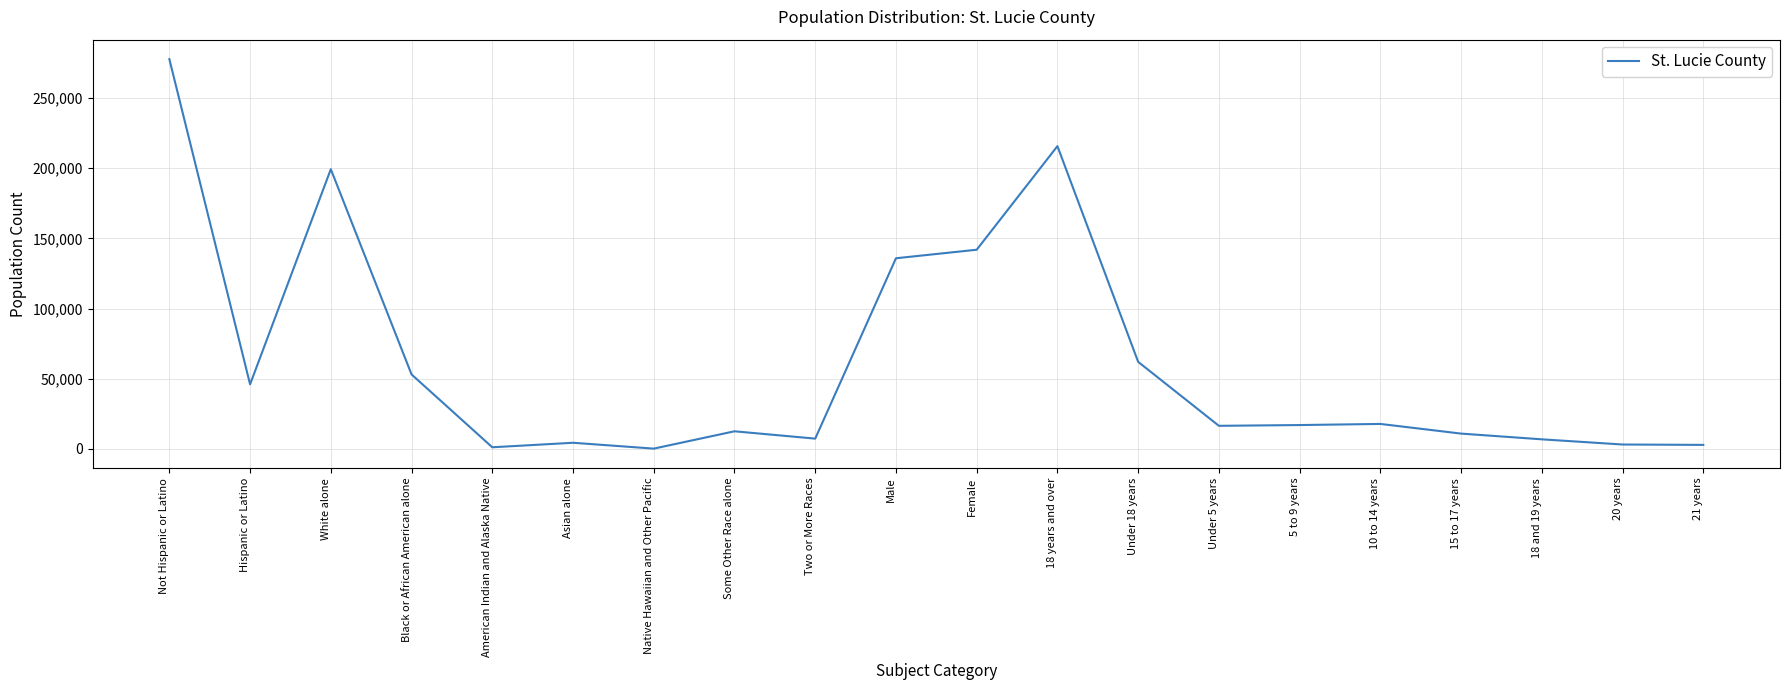

Which label corresponds to the largest value in the chart?

Not Hispanic or Latino